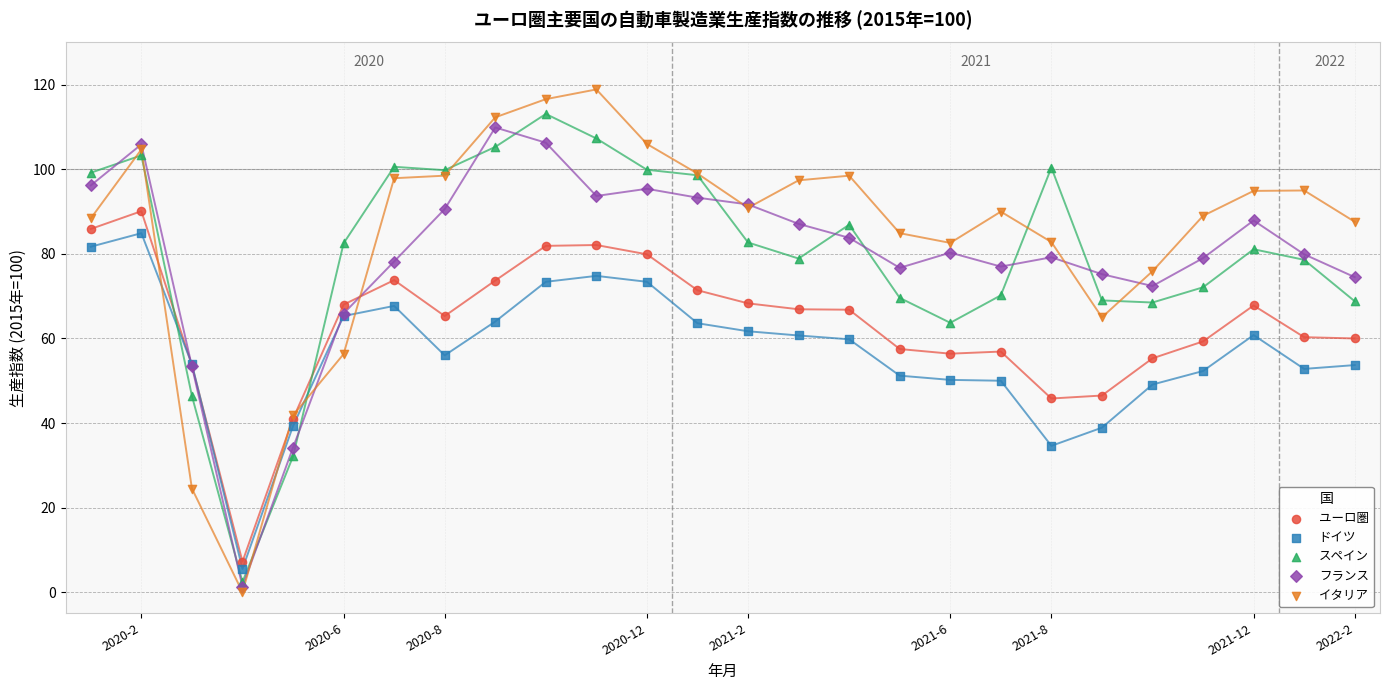

What are all the series names shown in the legend?

ユーロ圏, ドイツ, スペイン, フランス, イタリア